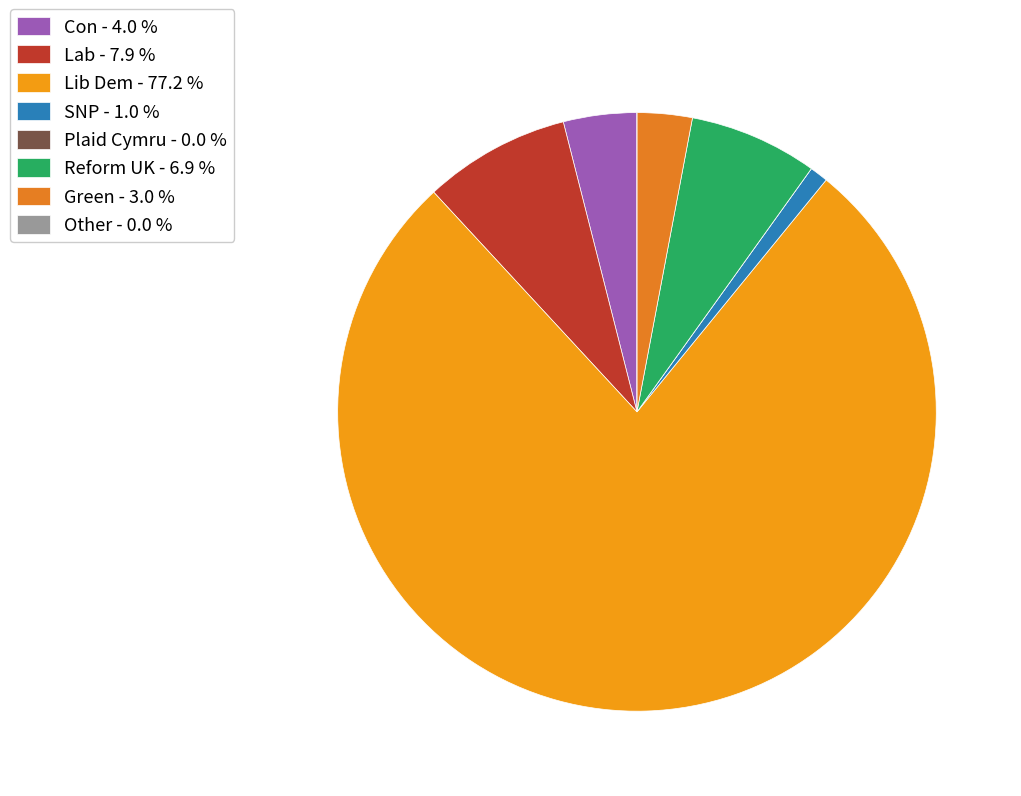

What percentage is the Con slice, to the nearest percent?

4%